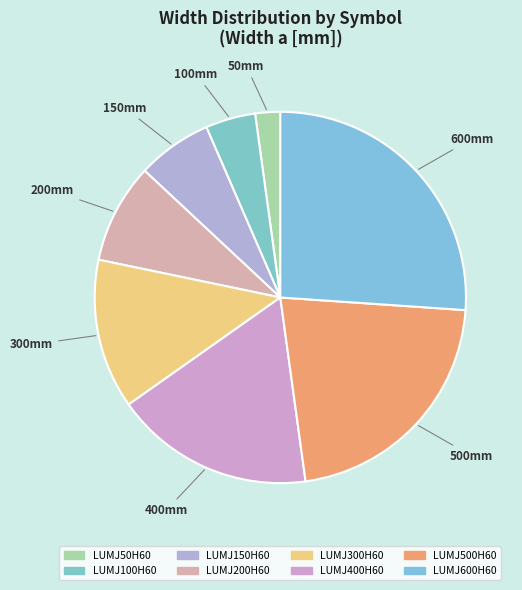

Count the number of slices in the pie.

8